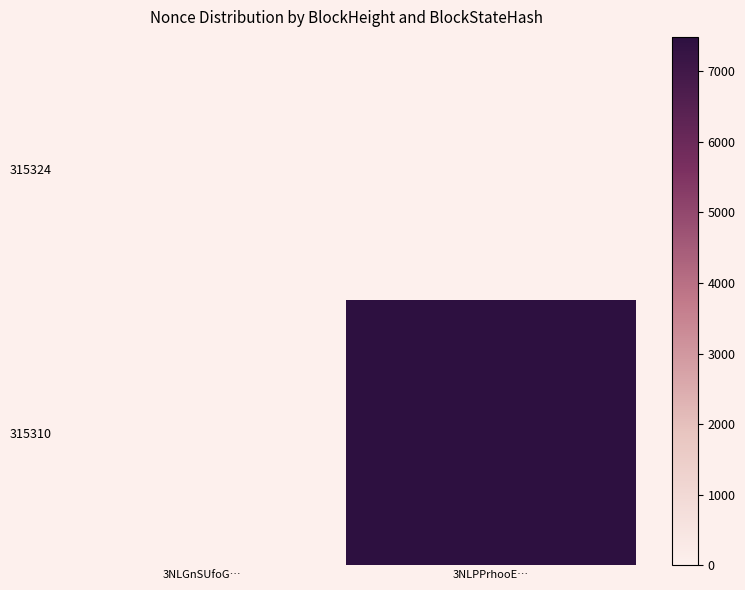

Reading left to right, what are all the values shown in this chart?

315324: 3NLGnSUfoG…=0	3NLPPrhooE…=0
315310: 3NLGnSUfoG…=0	3NLPPrhooE…=7489